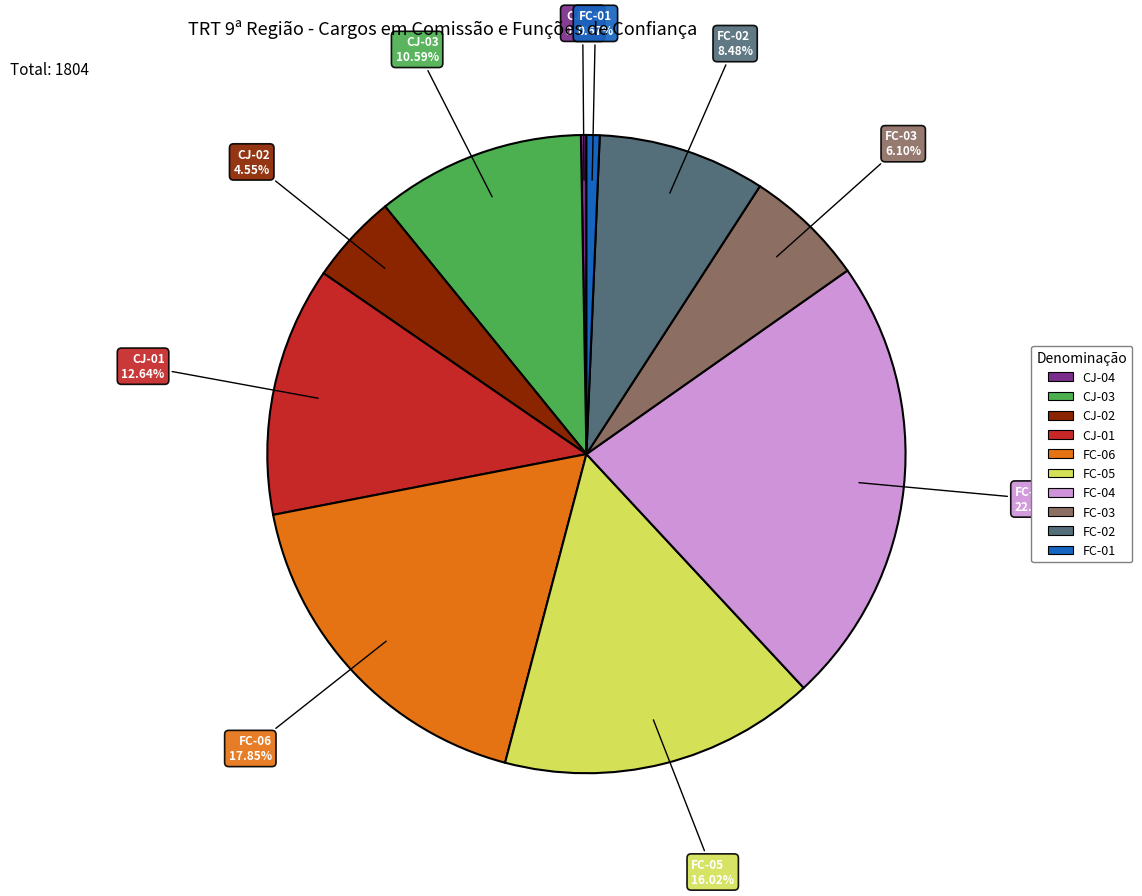

What is the largest slice in the pie chart?

FC-04